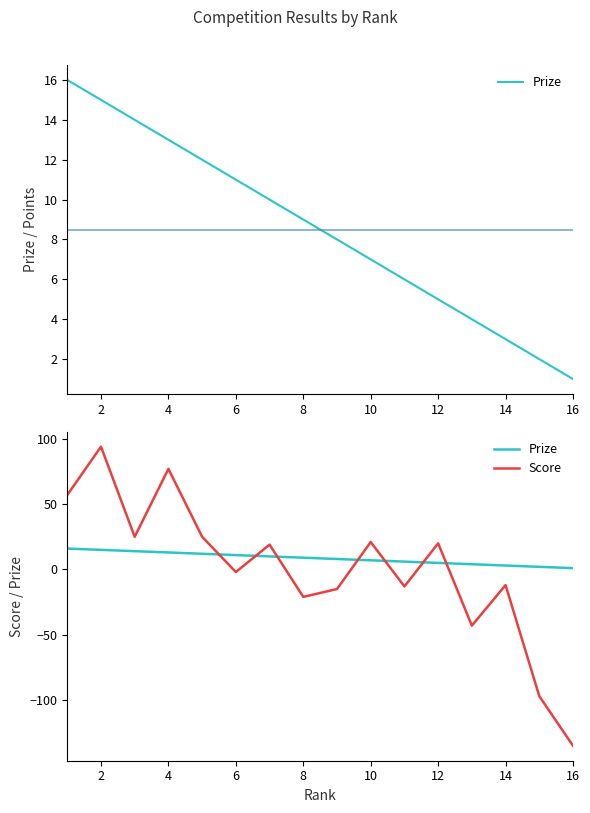

What is the average value of the Prize series?

8